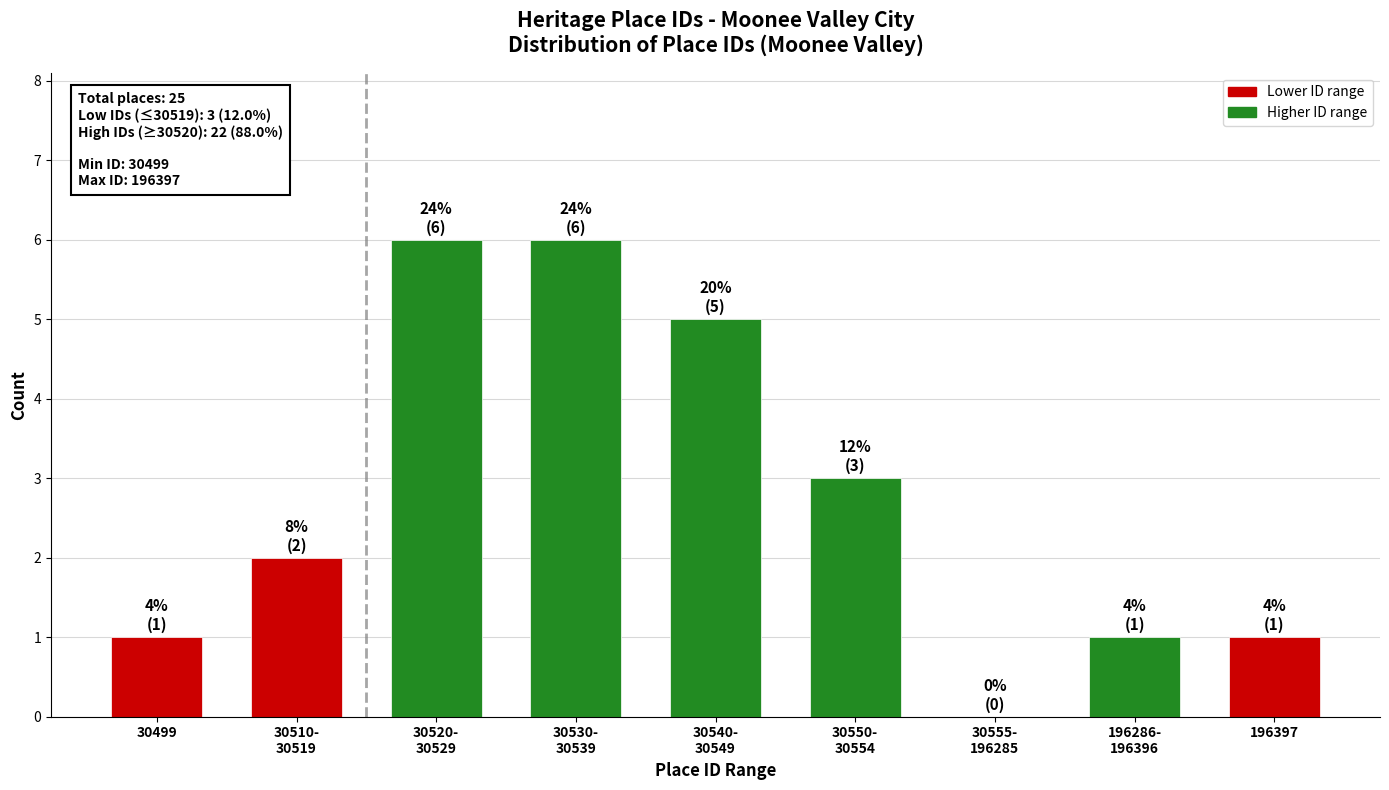

The chart shows a value of 1 at 30499. True or false?

True